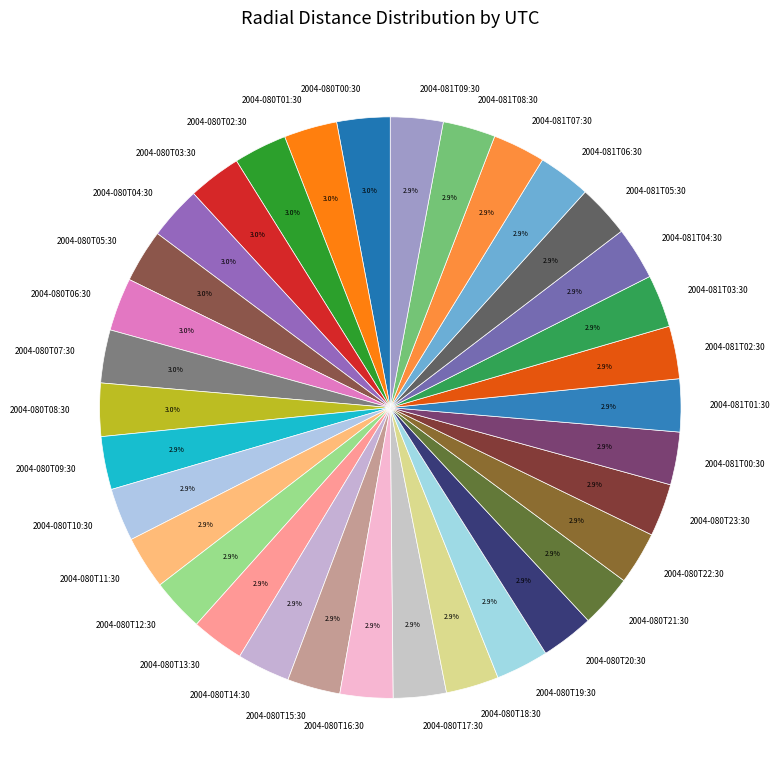

How many segments does this pie chart have?

34